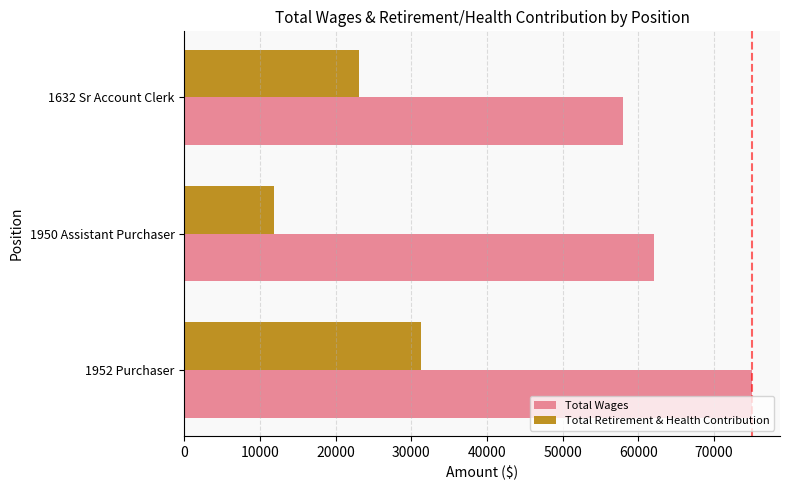

Count the Total Wages values in the range 58049 to 74985.

3